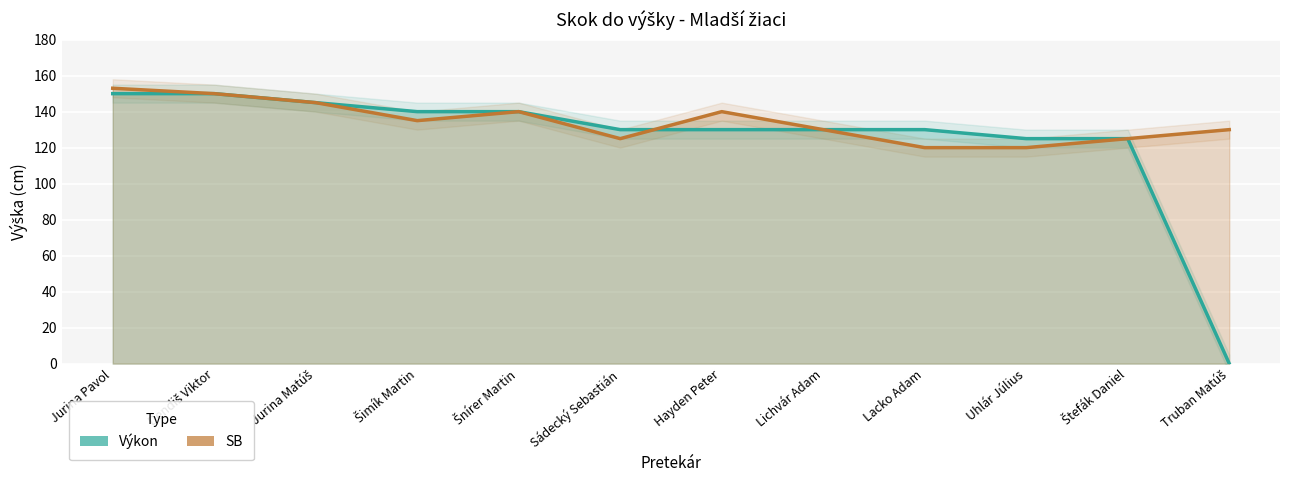

True or false: Výkon has more than 2 interior local peaks.

False